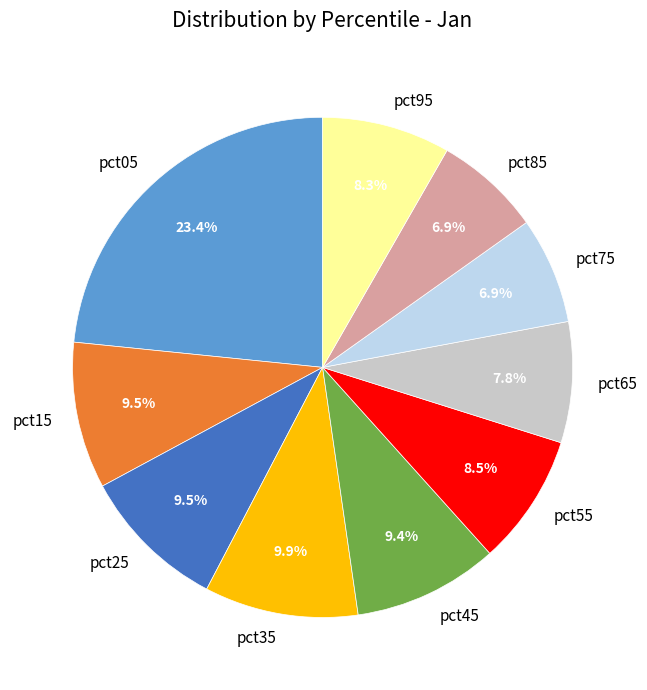

The pct95 slice represents 1% of the pie. True or false?

False